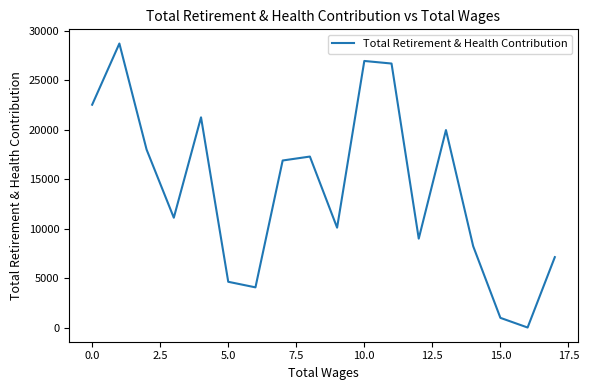

What is the difference between the maximum and minimum values?

28692